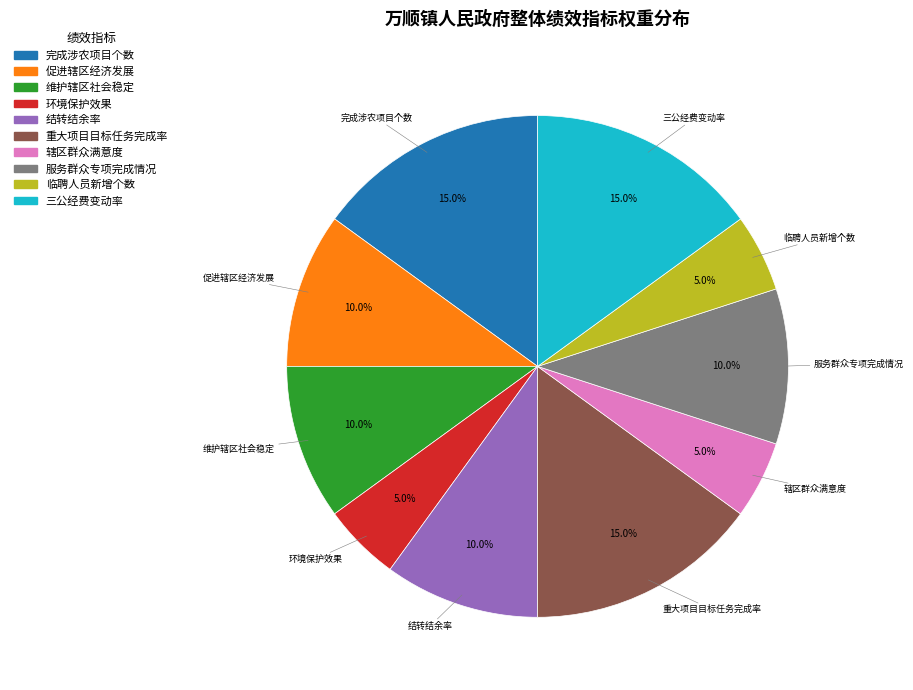

Does 服务群众专项完成情况 represent more than half of the total?

No